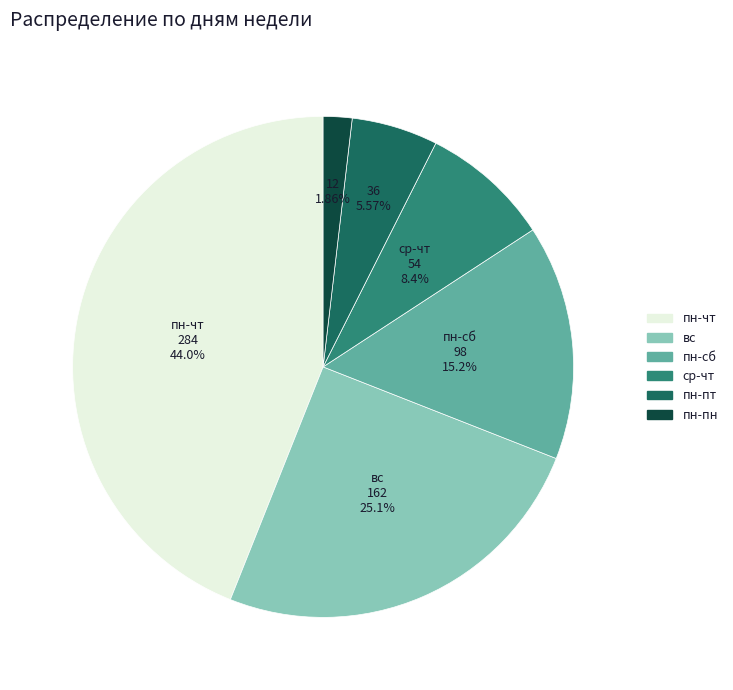

What is the smallest slice in the pie chart?

пн-пн